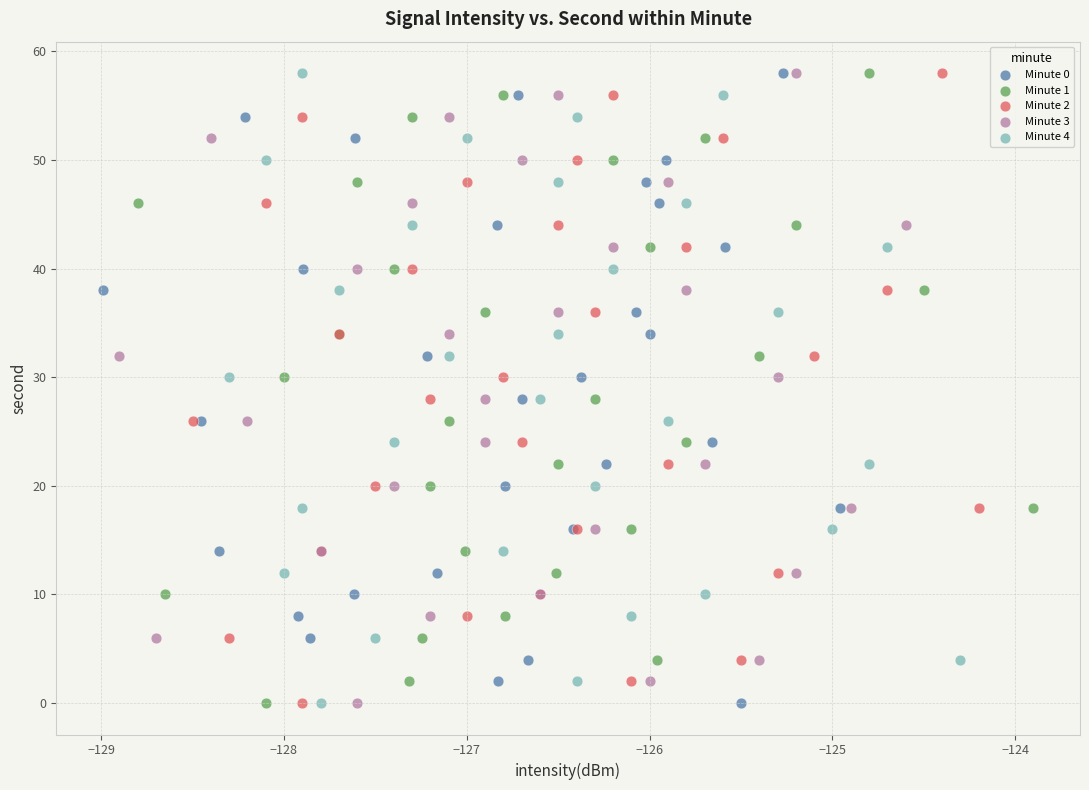

What are all the series names shown in the legend?

Minute 0, Minute 1, Minute 2, Minute 3, Minute 4